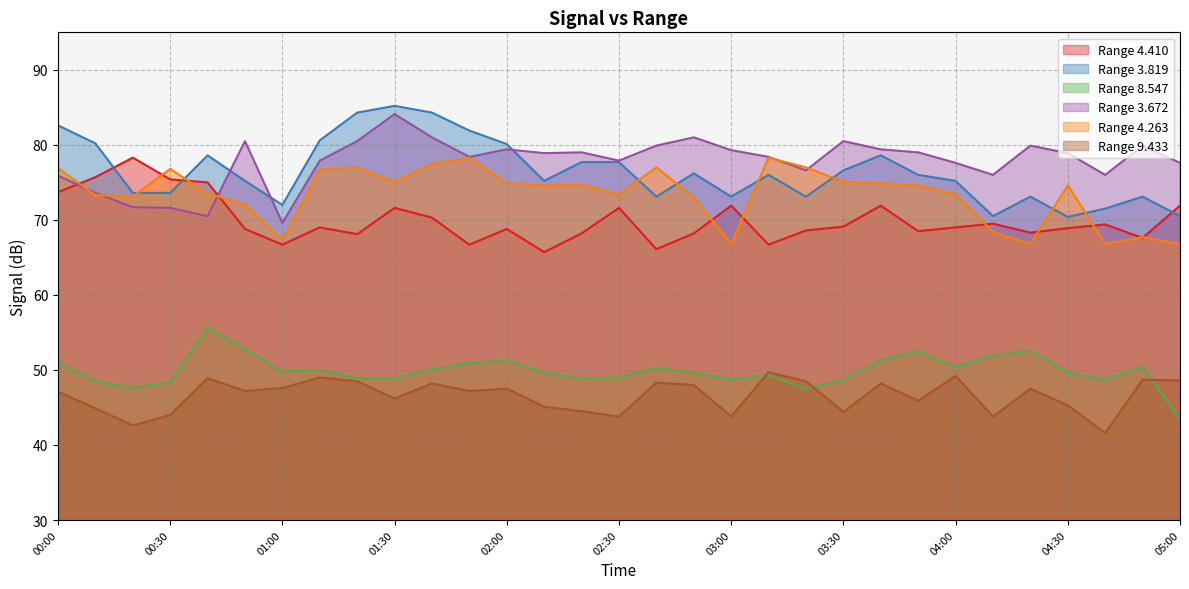

What is the value of the 9.433 point at the 26th from the left?

43.8